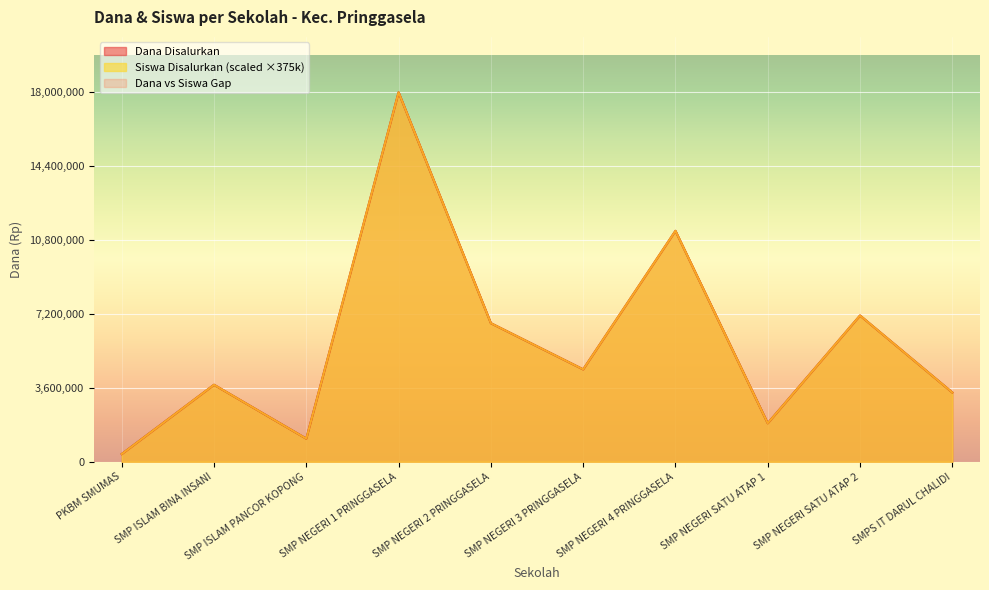

At which label is Dana Pemberian closest to 9187500?

SMP NEGERI 4 PRINGGASELA